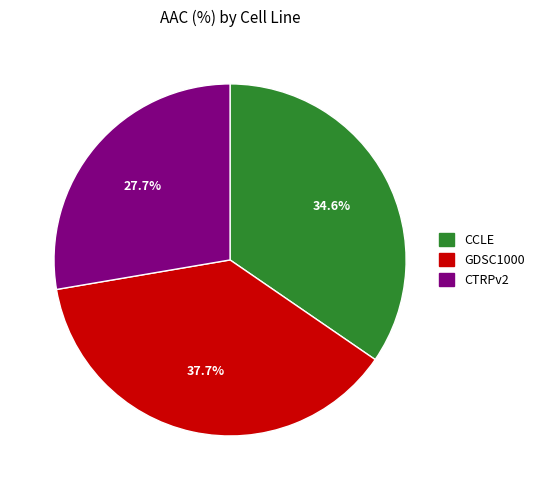

What is the ratio of the value at CTRPv2 to the value at CCLE?

0.8